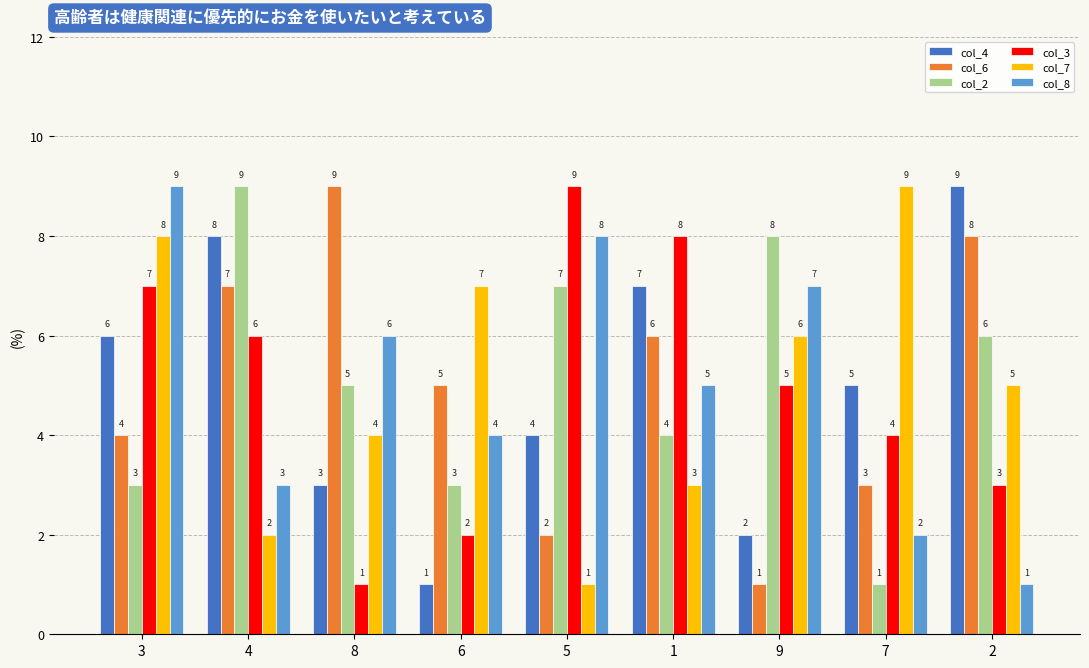

What is the maximum value shown in the chart?

9